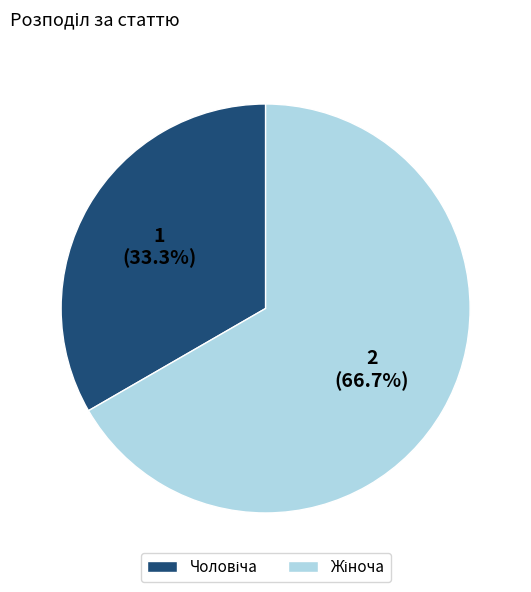

Does any single category account for the majority?

Yes